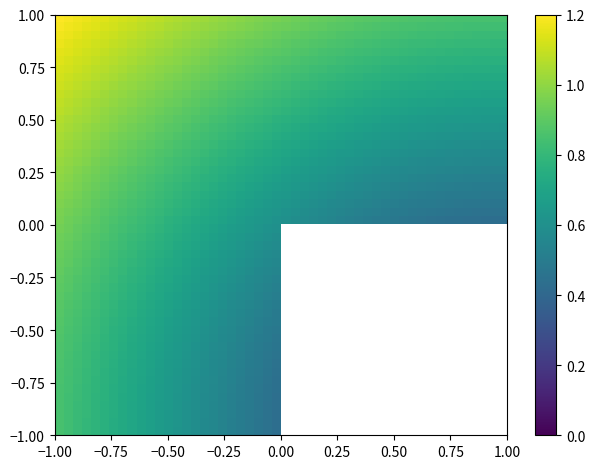

What is the average value of the 411 series?

0.7